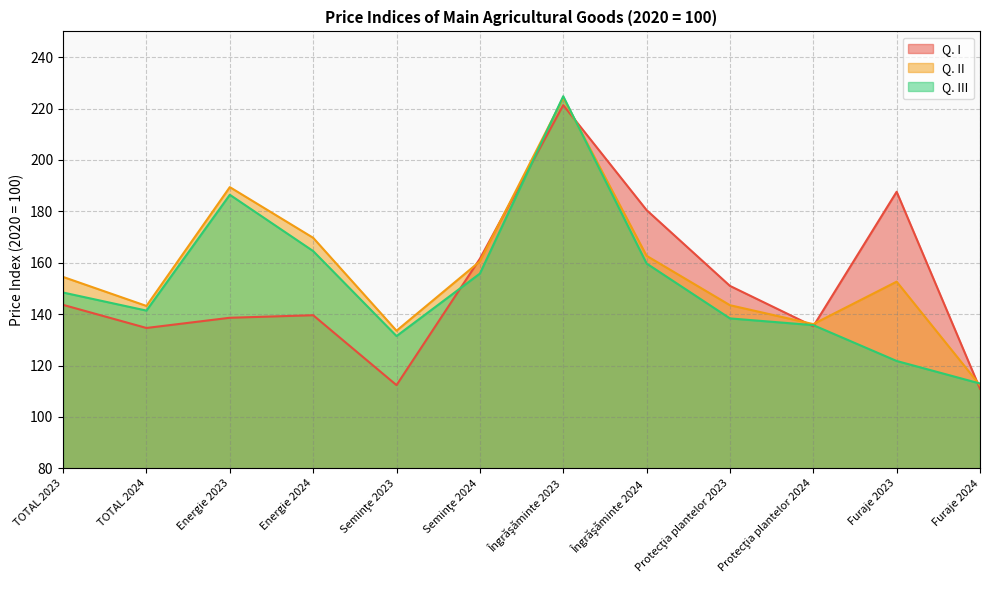

How many interior local valleys does the Q. III series have?

2